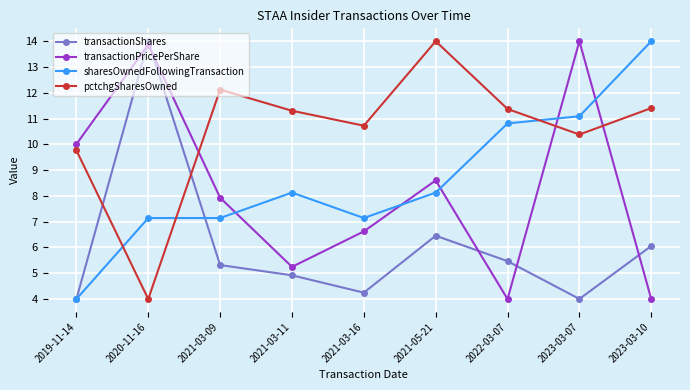

Is the value of pctchgSharesOwned at 2021-03-16 greater than the value of transactionShares at 2021-05-21?

Yes